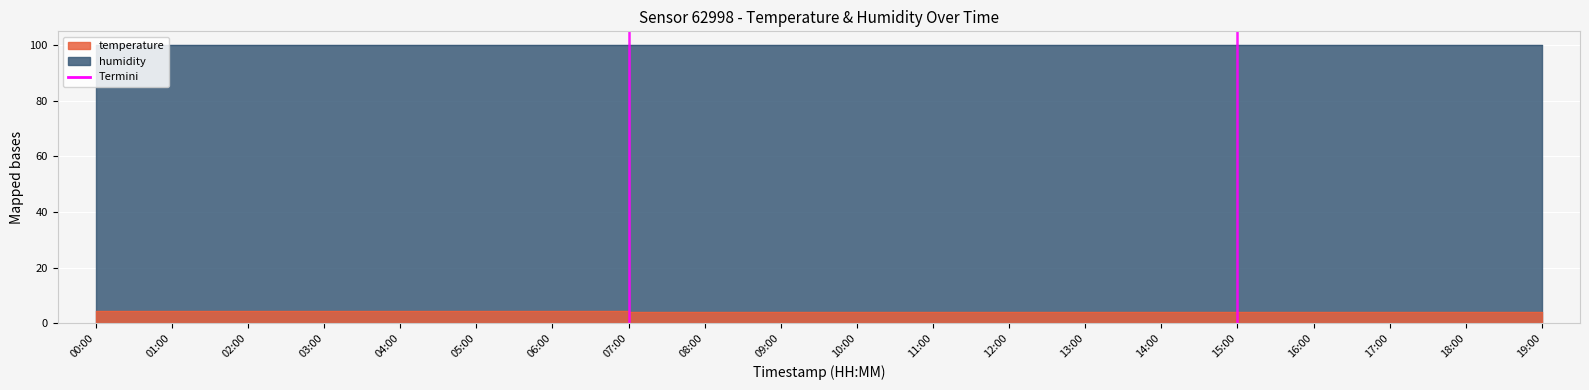

Does the chart display data point markers on the line(s)?

No